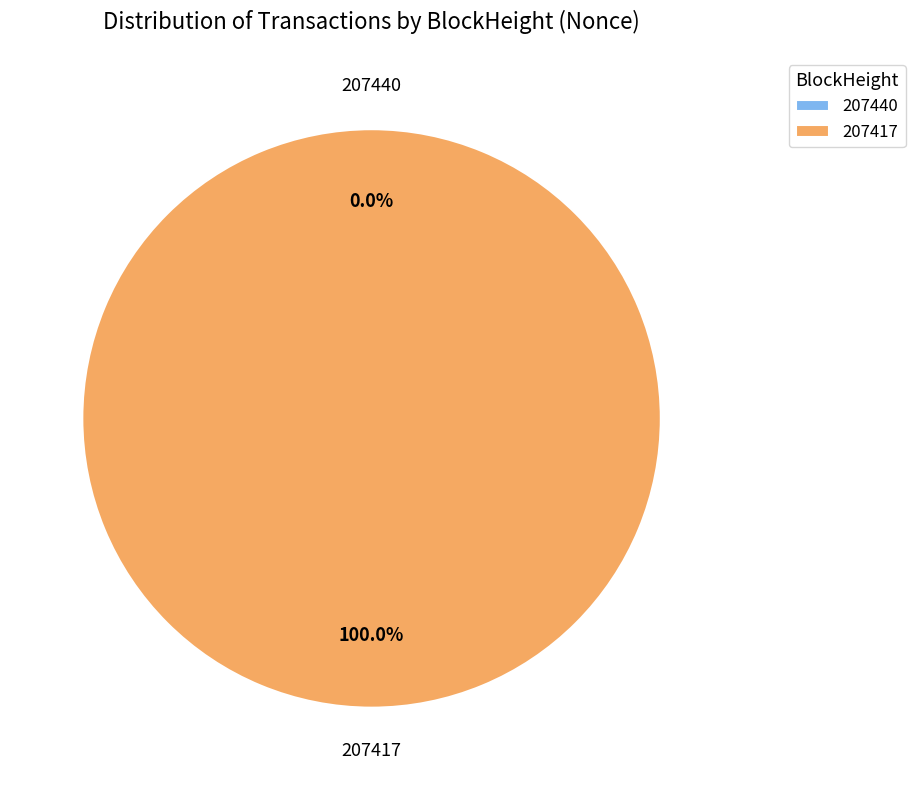

Combined, what portion of the pie is 207417 and 207440?

100.0%